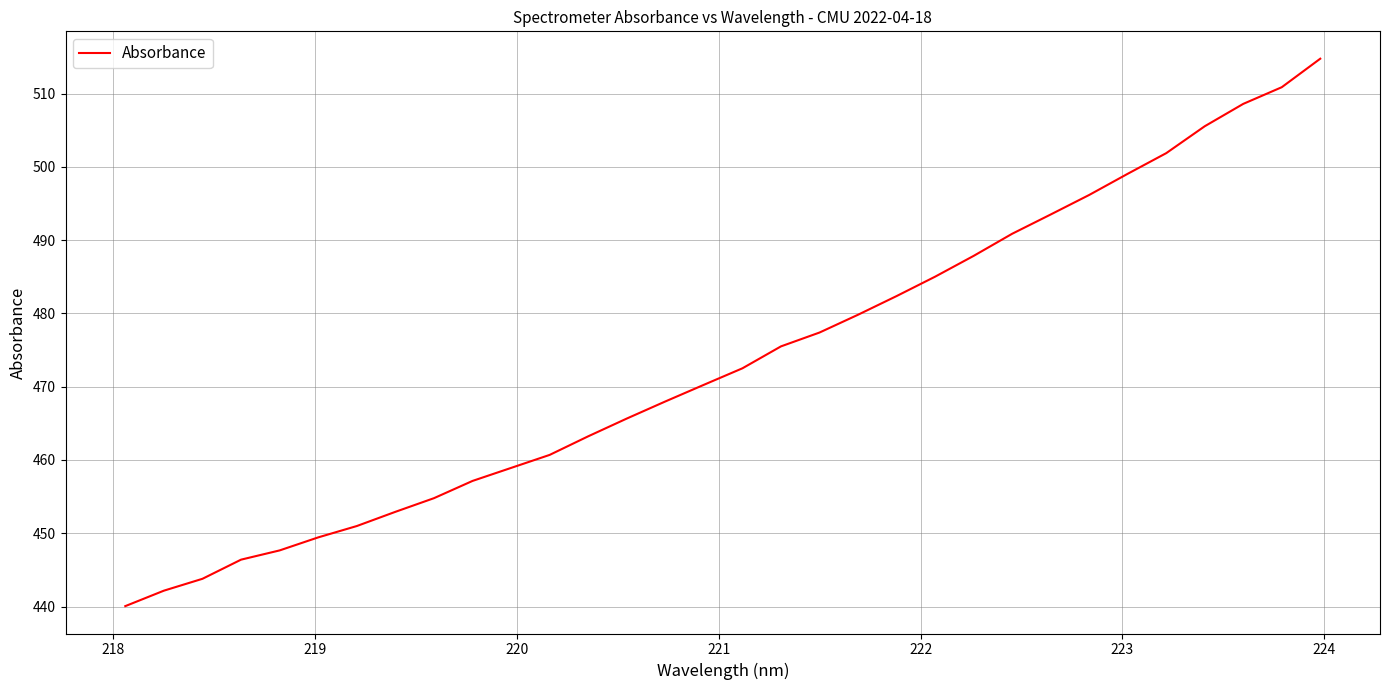

What is the minimum value shown in the chart?

440.1